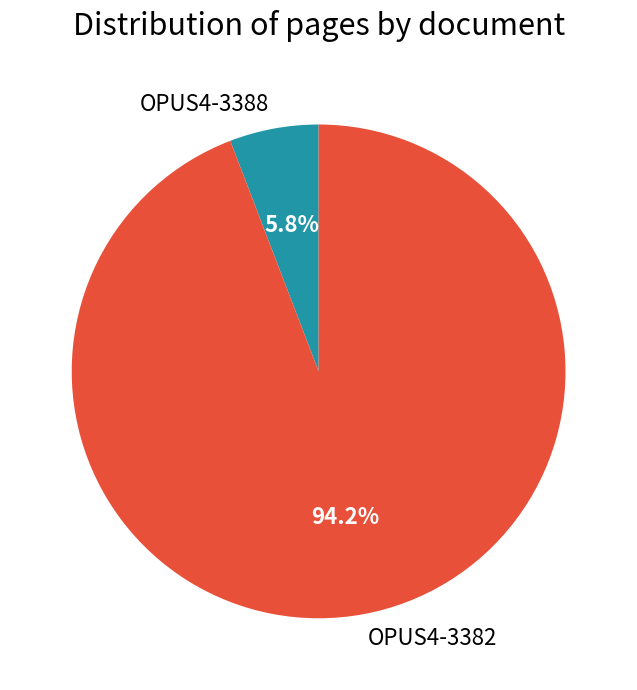

What is the total percentage of OPUS4-3382 and OPUS4-3388?

100.0%